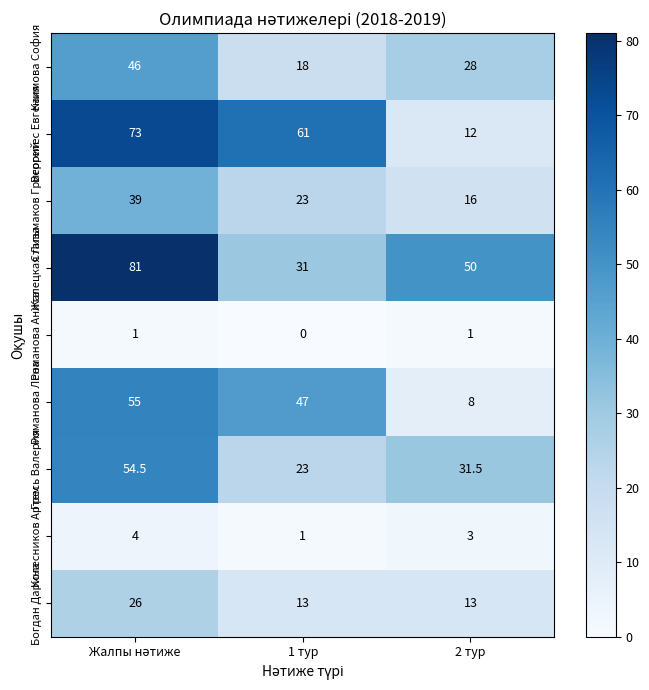

What is the difference between the second highest and minimum values in the Жалецкая Лиза series?

19.0